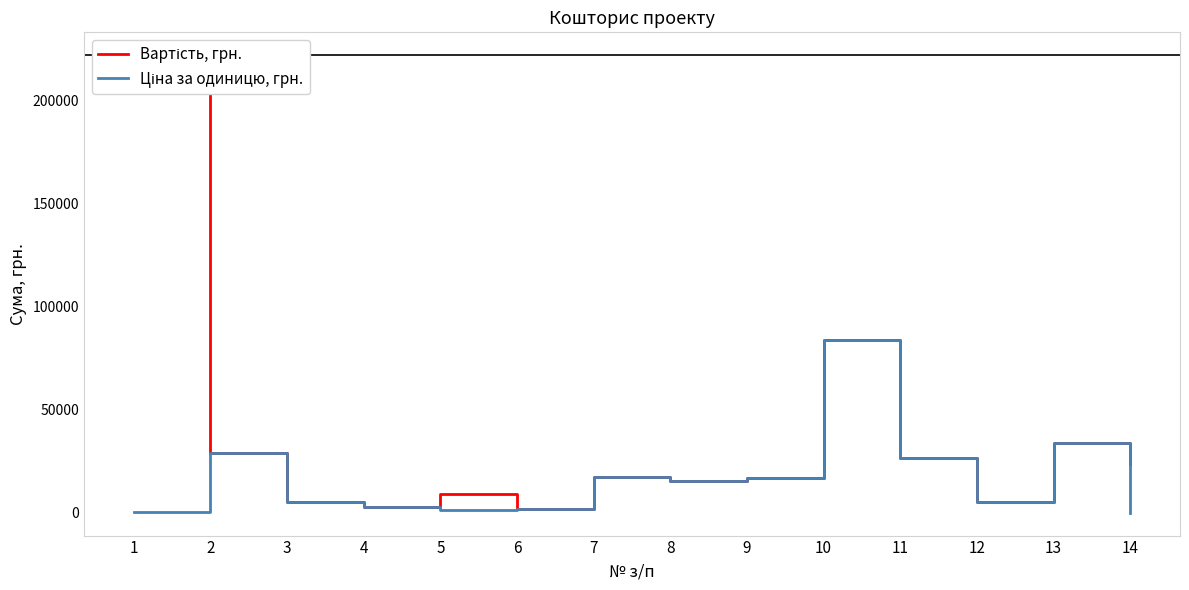

True or false: Ціна за одиницю, грн. and Вартість, грн. intersect in this chart.

False